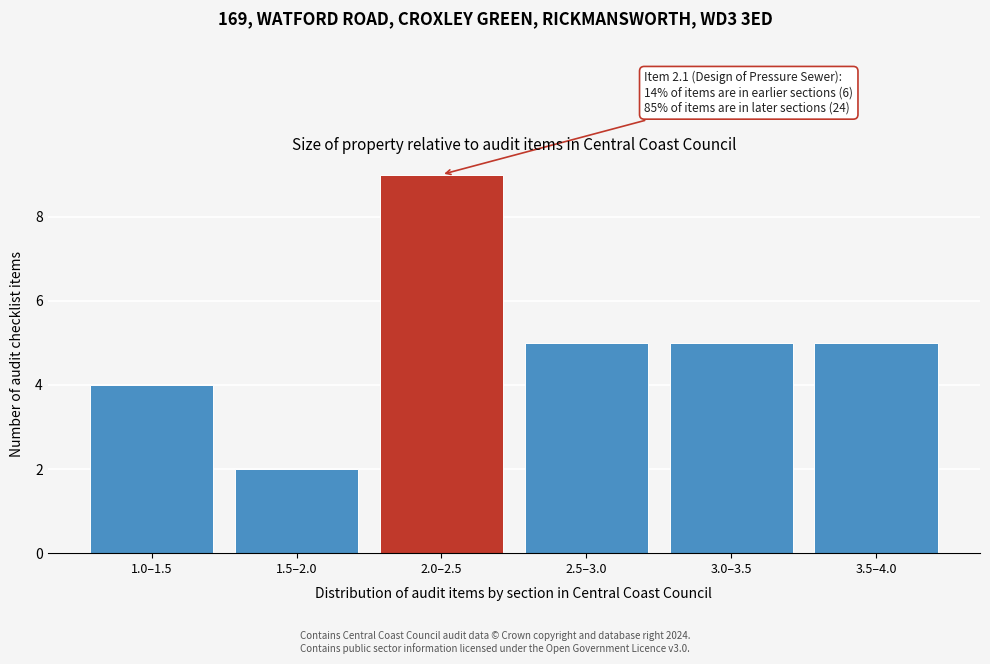

Reading right to left, what are all the values shown in this chart?

3.5–4.0=5	3.0–3.5=5	2.5–3.0=5	2.0–2.5=9	1.5–2.0=2	1.0–1.5=4